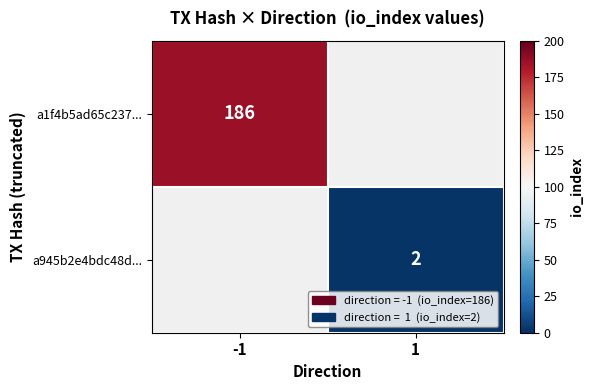

Is it true that a945b2e4bdc48d... equals 2 at 1?

True